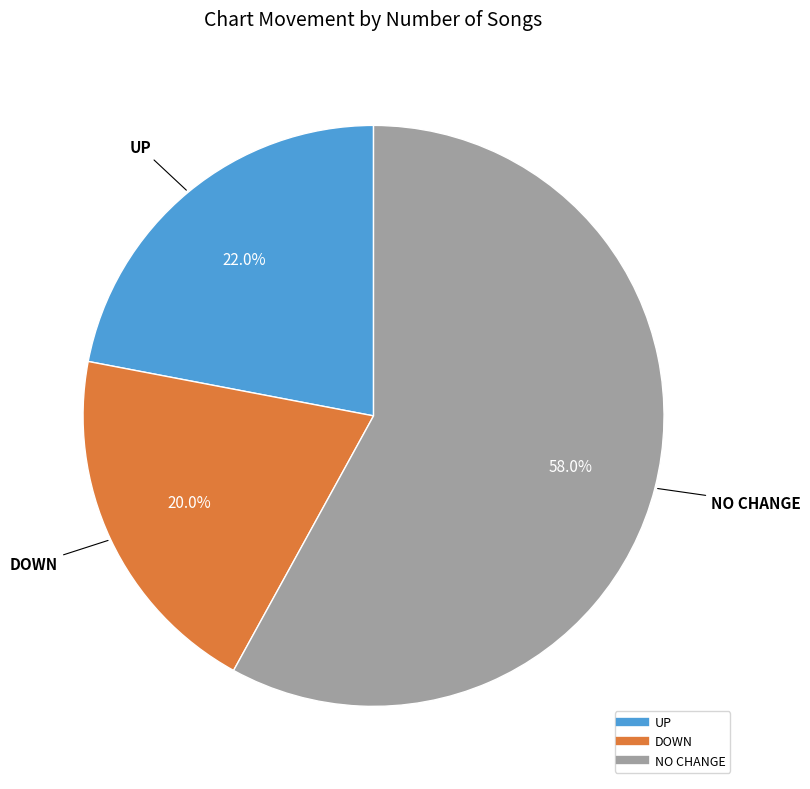

Is there any slice that represents more than half of the pie?

Yes